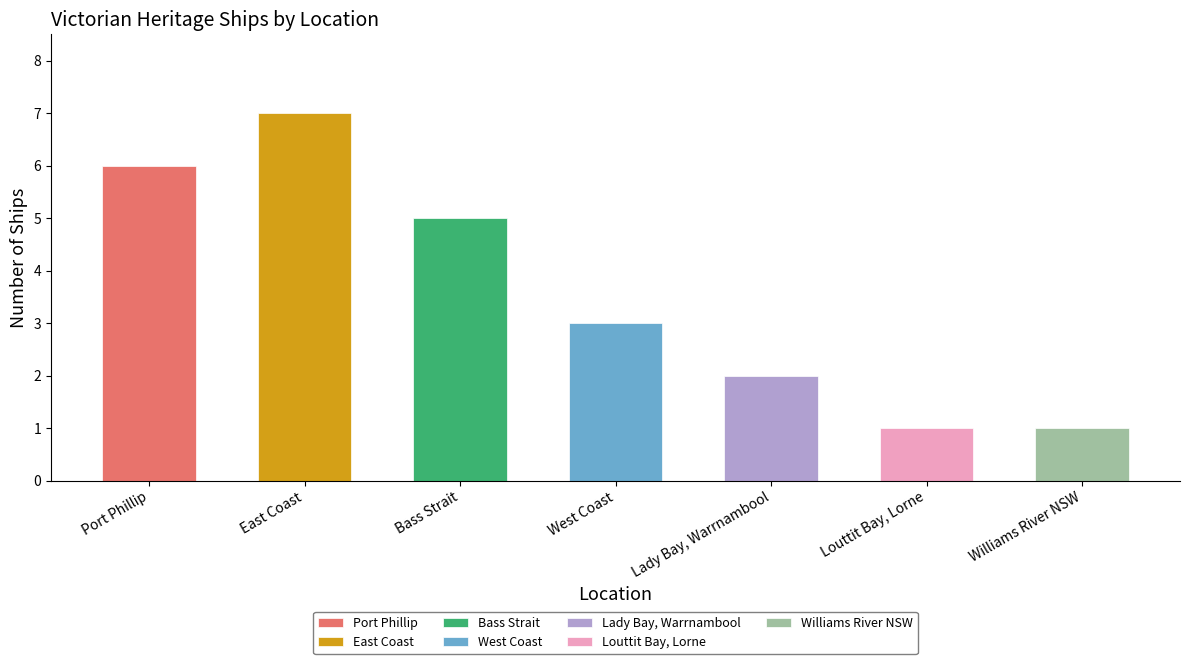

True or false: the data shows 3 at East Coast.

False